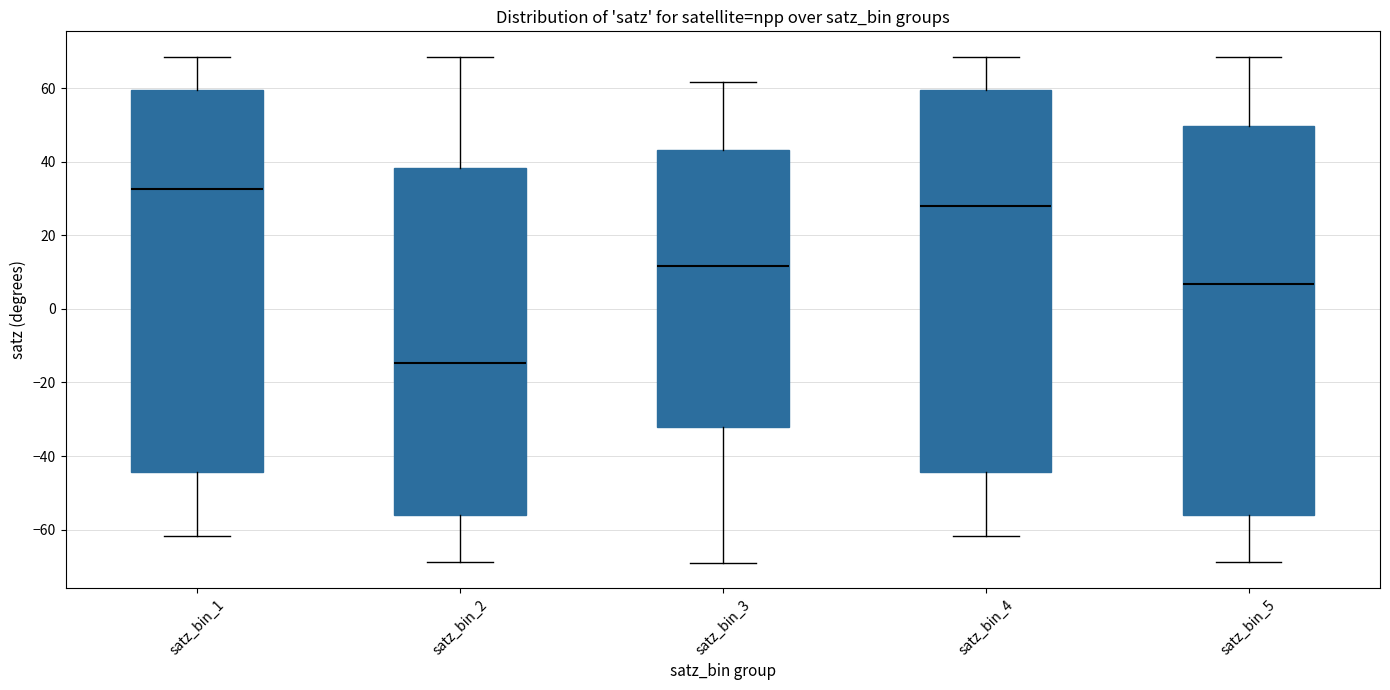

Reading left to right, transcribe this box plot: for each box, give where its median line is, the range the box spans, and where its two whiskers end, as read against the y-axis. The values are not printed on the chart, so give them approximately, as read against the axis.

satz_bin_1: median 32, box -44 to 60, whiskers -62 to 68
satz_bin_2: median -14, box -56 to 38, whiskers -68 to 68
satz_bin_3: median 12, box -32 to 44, whiskers -68 to 62
satz_bin_4: median 28, box -44 to 60, whiskers -62 to 68
satz_bin_5: median 6, box -56 to 50, whiskers -68 to 68